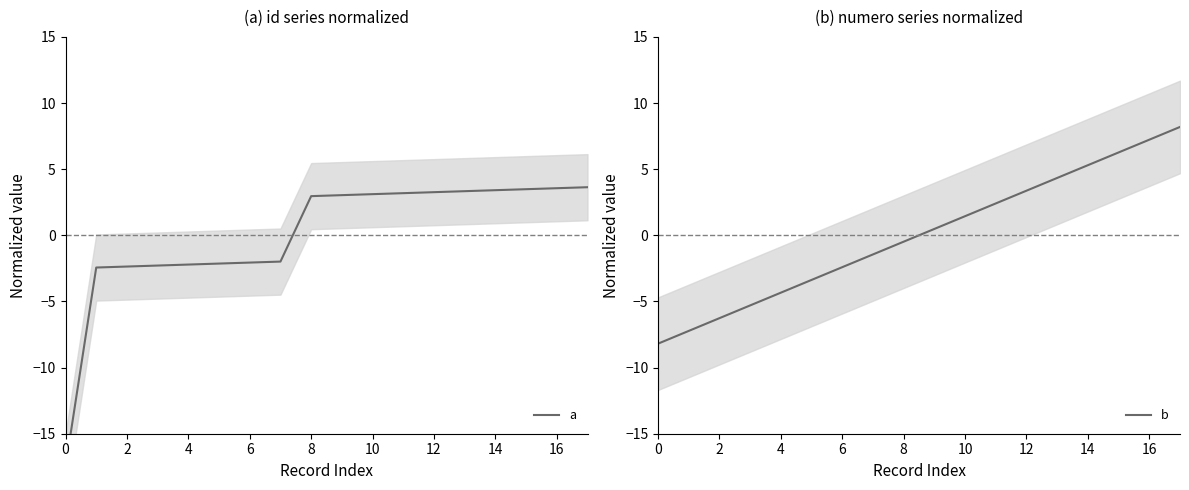

The value of a at 2 is -0.8. True or false?

False